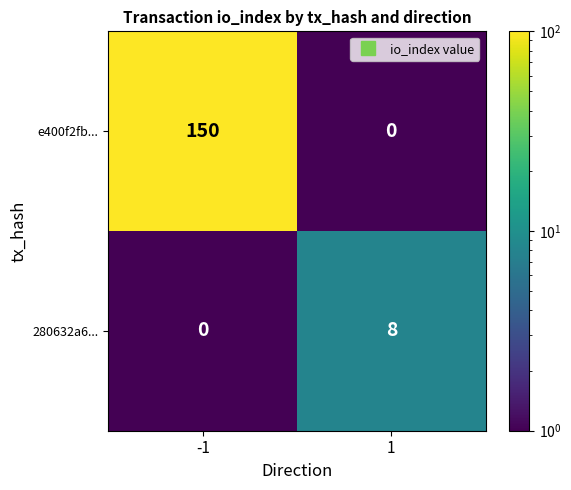

What is the total value across all series at -1?

150